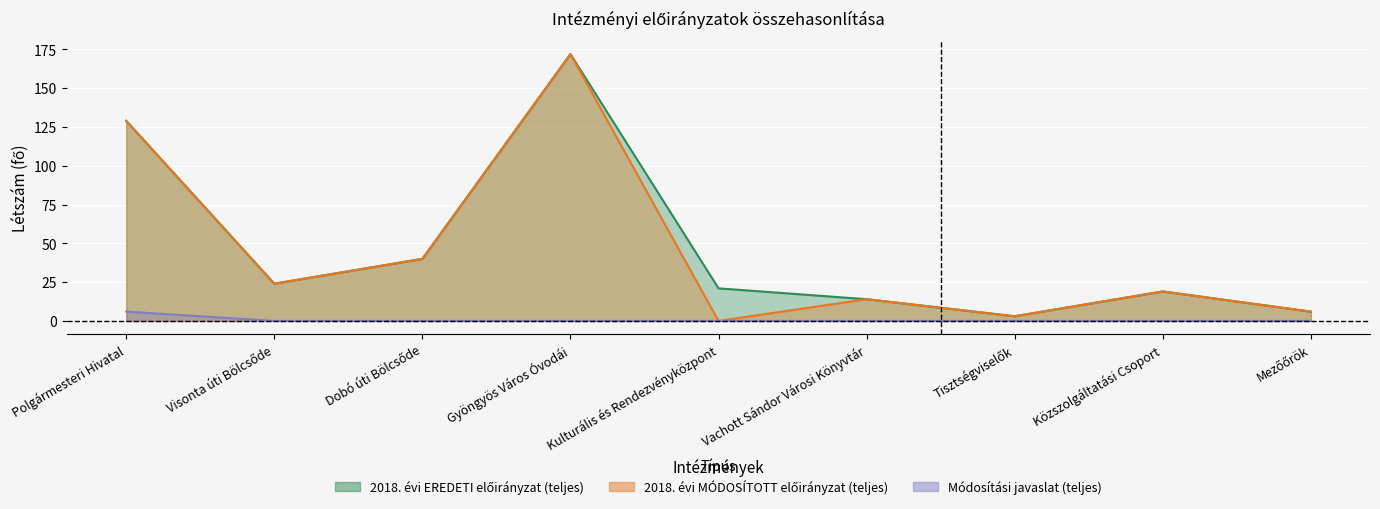

What value does the 2018. évi MÓDOSÍTOTT előirányzat (teljes) series have at Gyöngyös Város Óvodái?

172